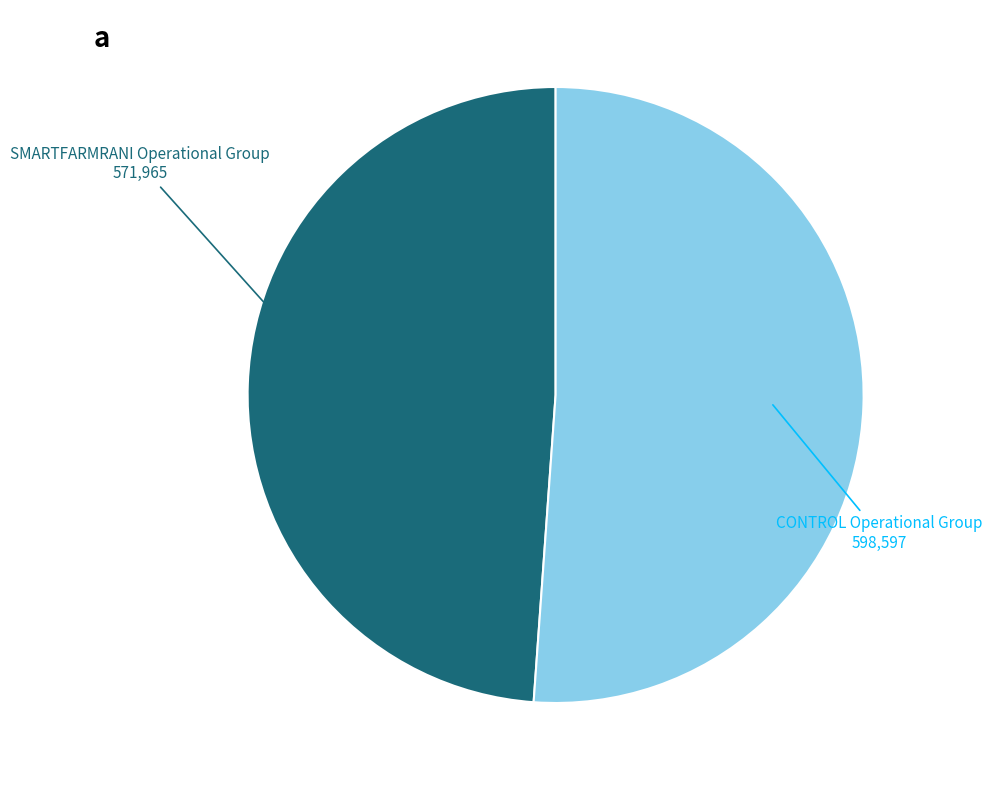

The CONTROL Operational Group slice represents 51% of the pie. True or false?

True